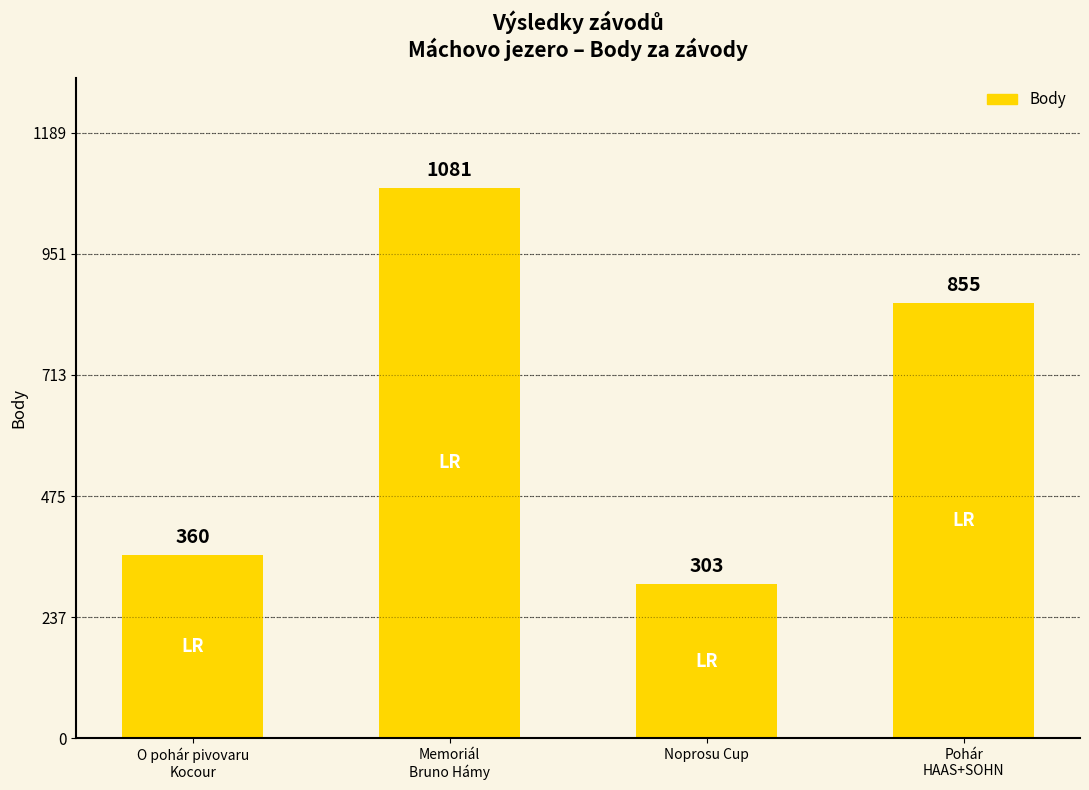

What is the change in value from Memoriál
Bruno Hámy to Pohár
HAAS+SOHN?

-226